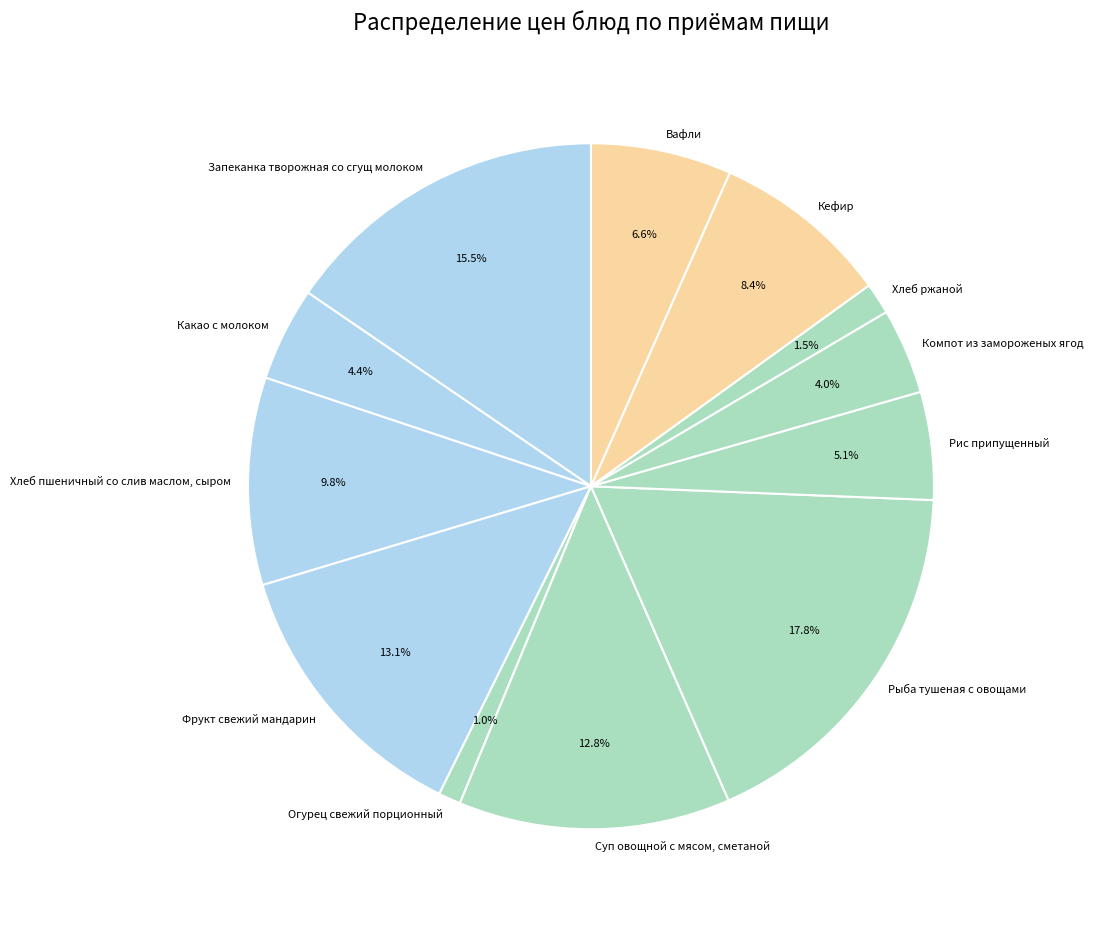

What is the largest slice in the pie chart?

Рыба тушеная с овощами